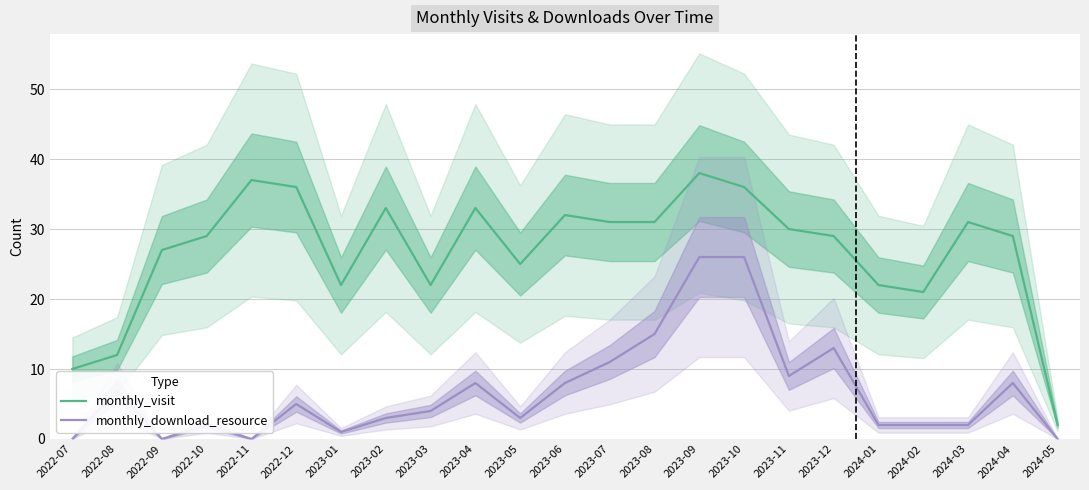

At how many categories does at least one series exceed 16?

20